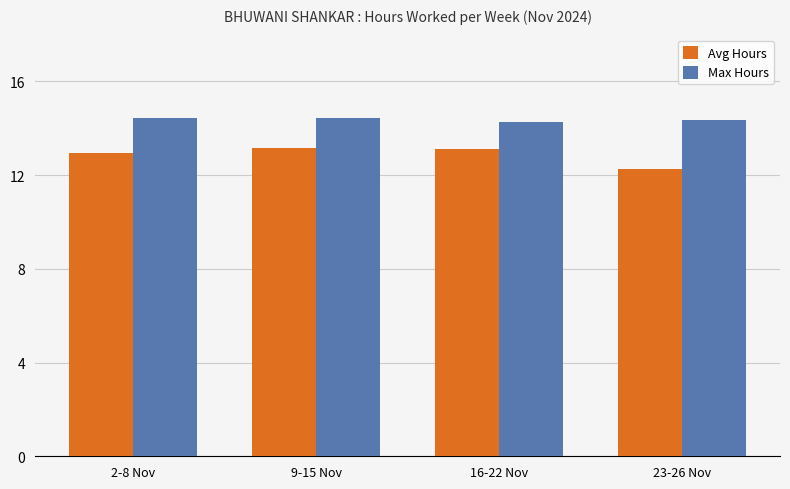

The value of Max Hours at 9-15 Nov is 23.2. True or false?

False